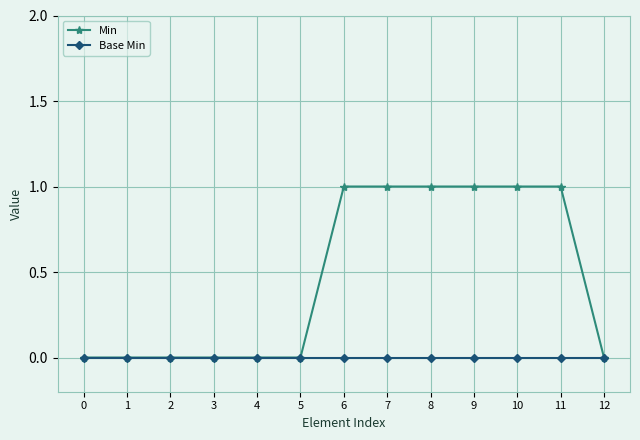

What are all the series names shown in the legend?

Min, Base Min